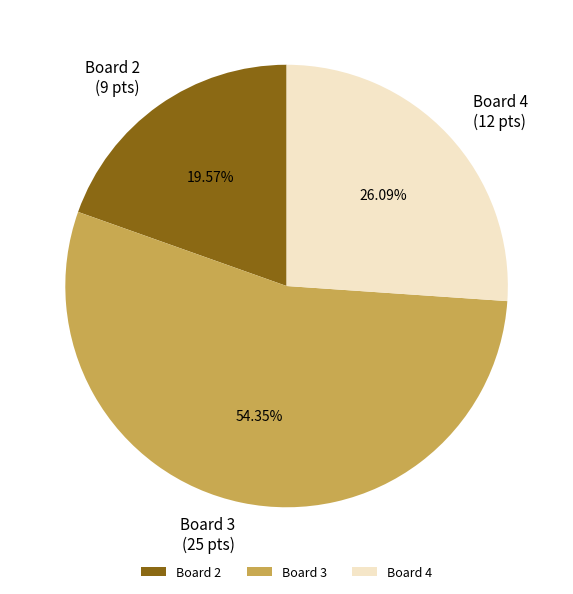

To the nearest percent, what is the difference between the largest and smallest slice percentages?

35%